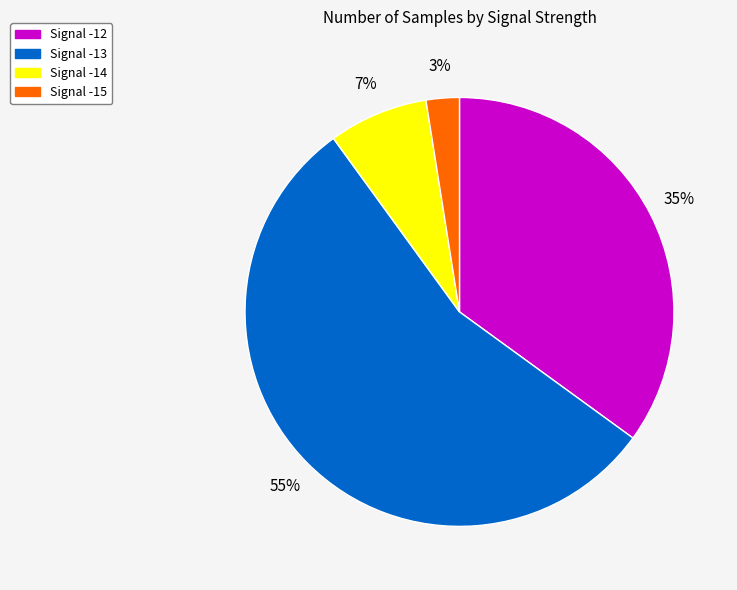

Does any single category account for the majority?

Yes